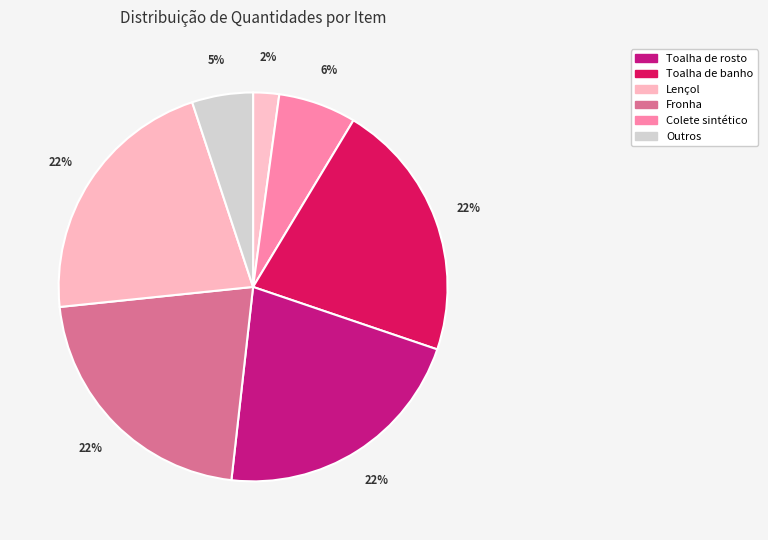

Count the number of slices in the pie.

7